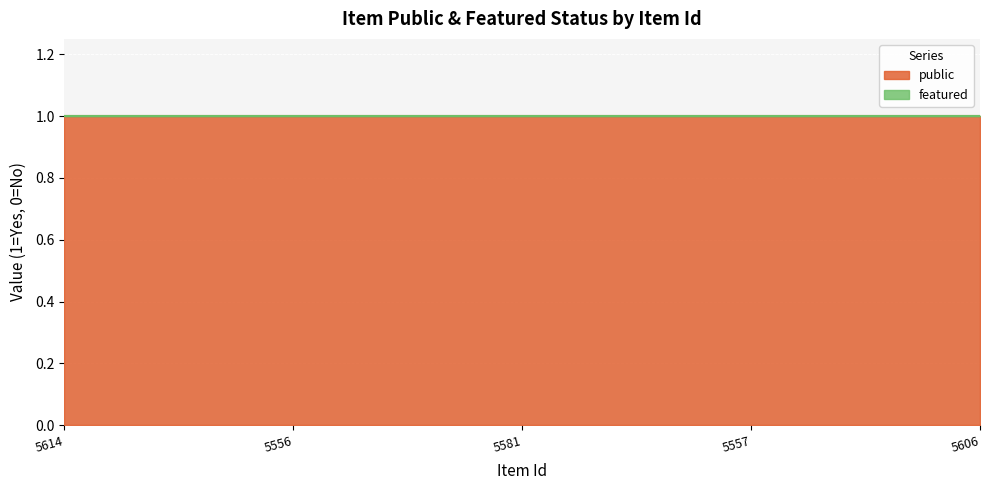

Reading left to right, list all the values displayed in this chart.

public: 5614=1	5556=1	5581=1	5557=1	5606=1
featured: 5614=0	5556=0	5581=0	5557=0	5606=0